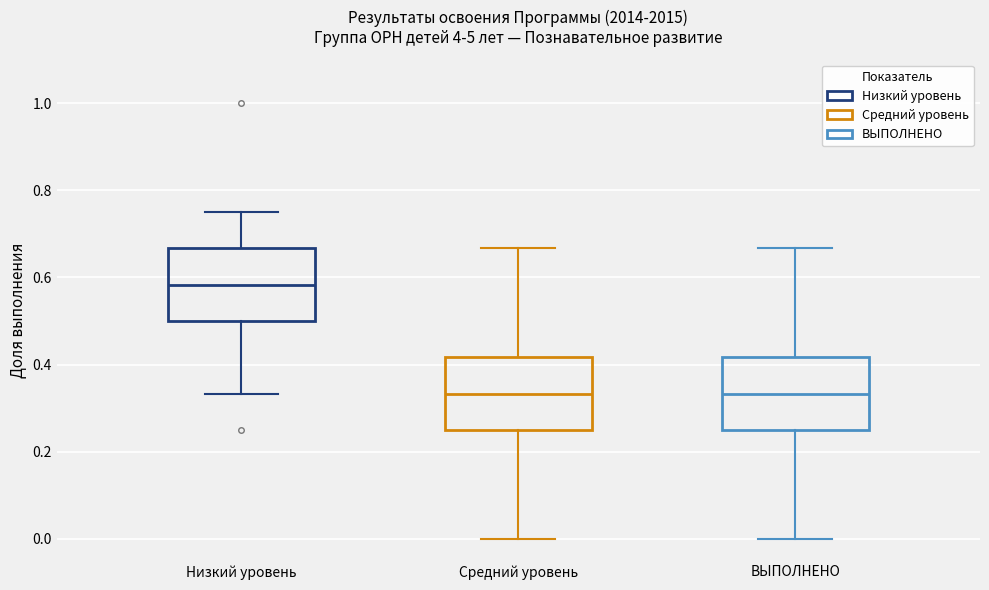

Reading left to right, transcribe this box plot: for each box, give where its median line is, the range the box spans, and where its two whiskers end, as read against the y-axis. The values are not printed on the chart, so give them approximately, as read against the axis.

Низкий уровень: median 0.58, box 0.50 to 0.66, whiskers 0.34 to 0.76
Средний уровень: median 0.34, box 0.26 to 0.42, whiskers 0.00 to 0.66
ВЫПОЛНЕНО: median 0.34, box 0.26 to 0.42, whiskers 0.00 to 0.66